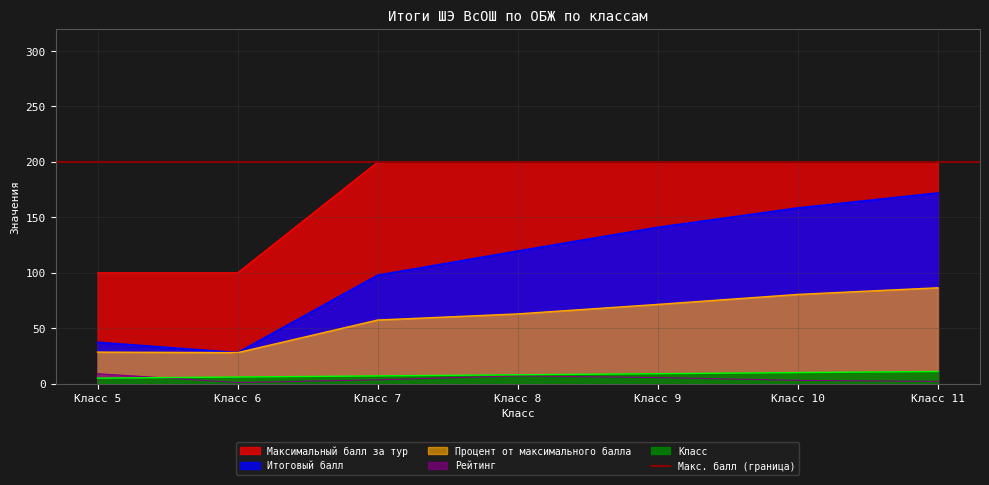

Which series has the largest total across all categories?

Максимальный балл за тур